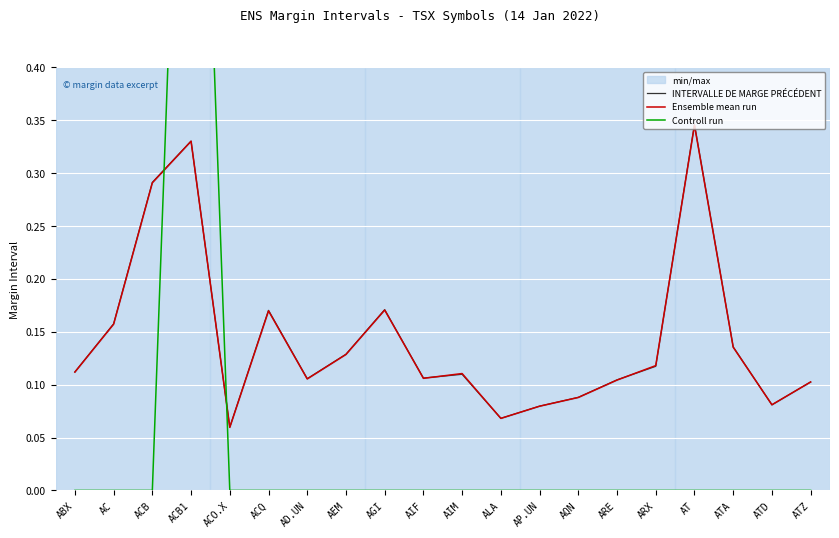

How many categories are shown in the chart?

20